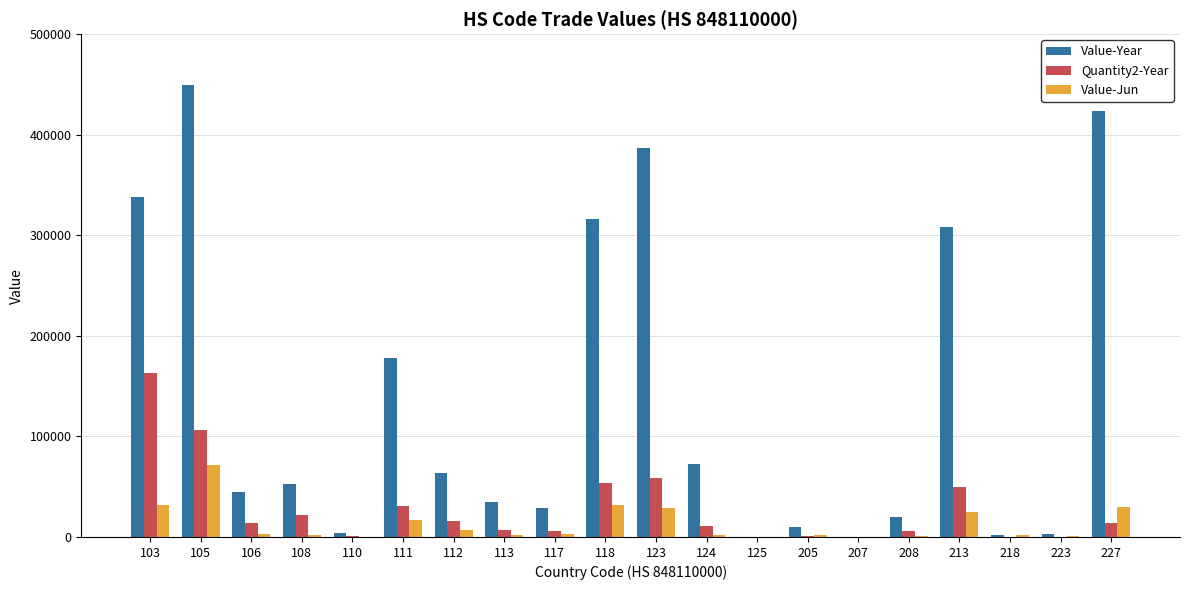

True or false: Quantity2-Year has a value of 106373 at 105.

True